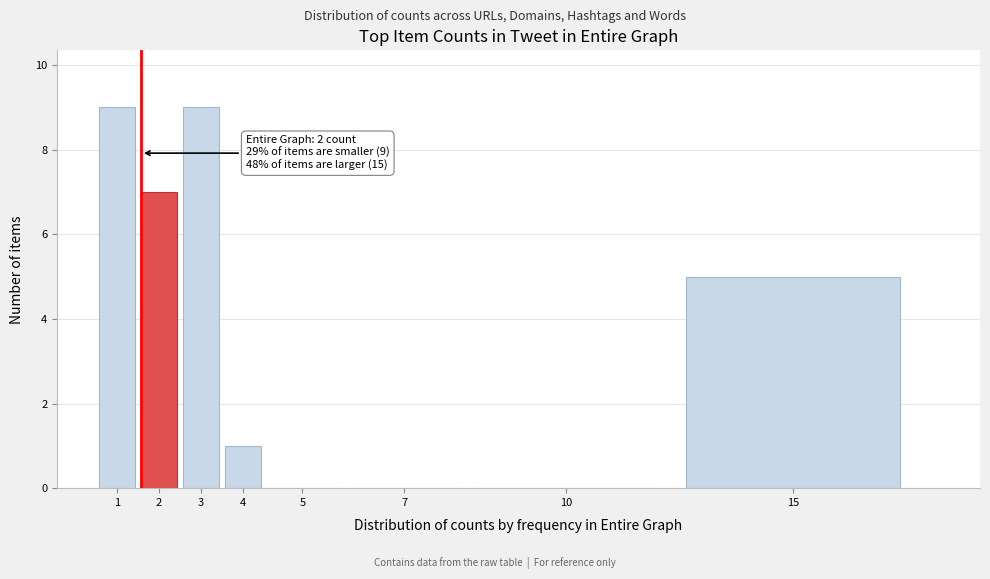

Reading left to right, list all the values displayed in this chart.

1=9	2=7	3=9	4=1	5=0	7=0	10=0	15=5